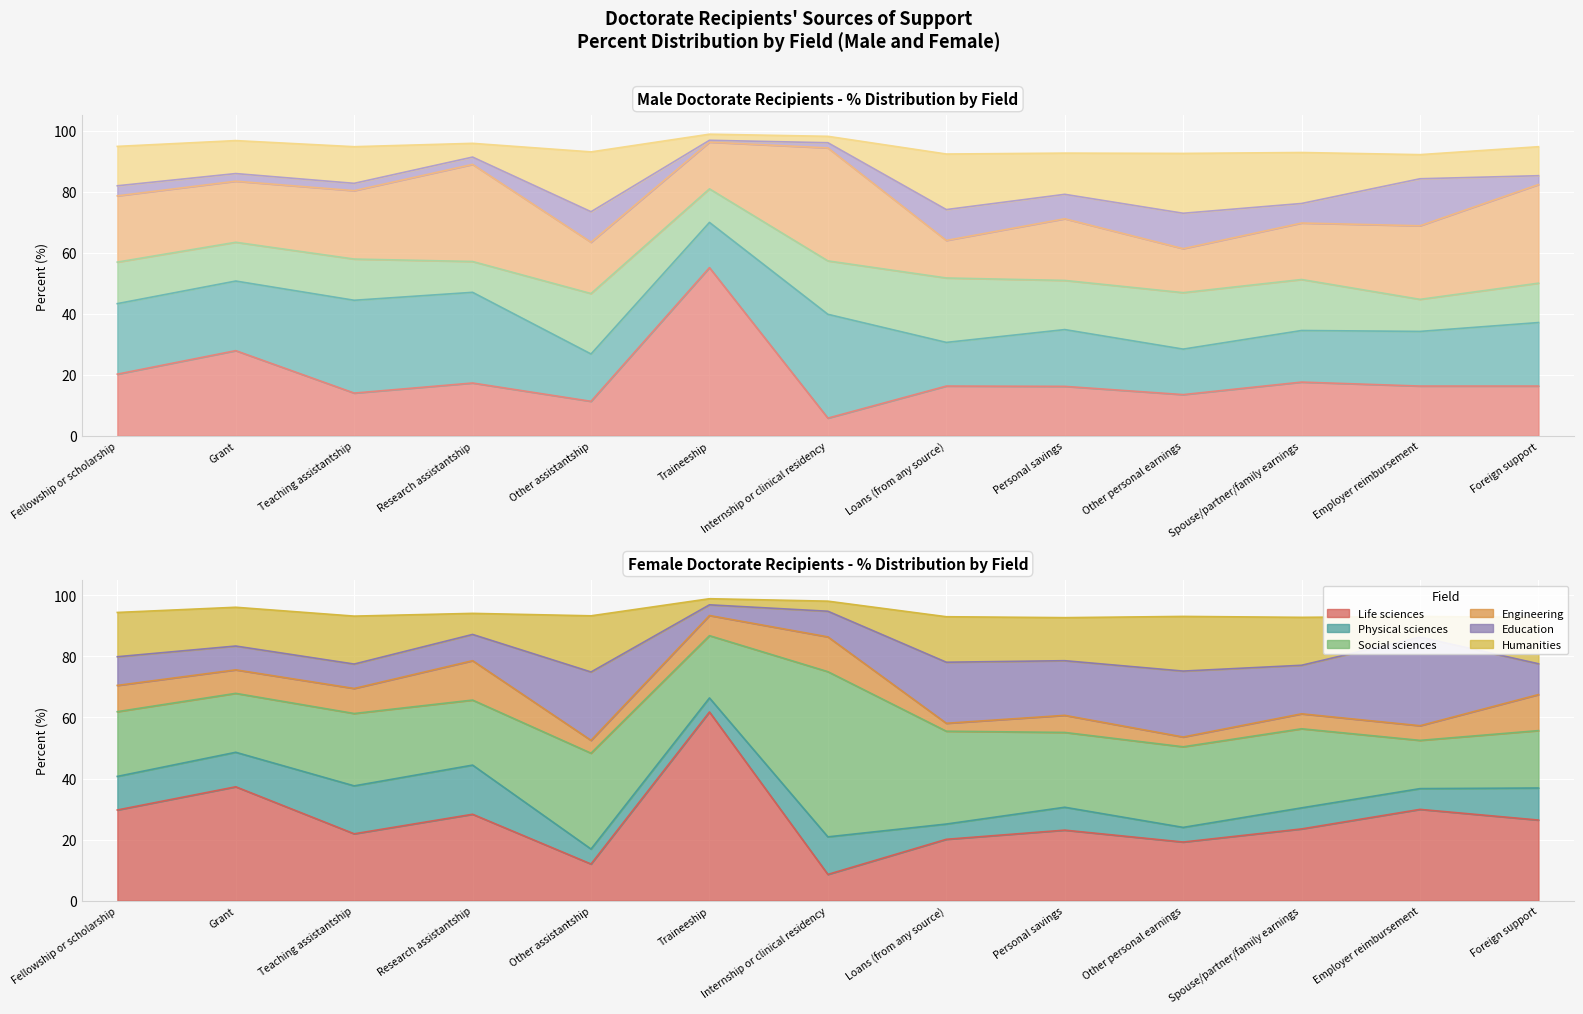

At Grant, list the series in order from smallest to largest.

Education (Male), Humanities (Male), Social sciences (Male), Engineering (Male), Physical sciences (Male), Life sciences (Male)